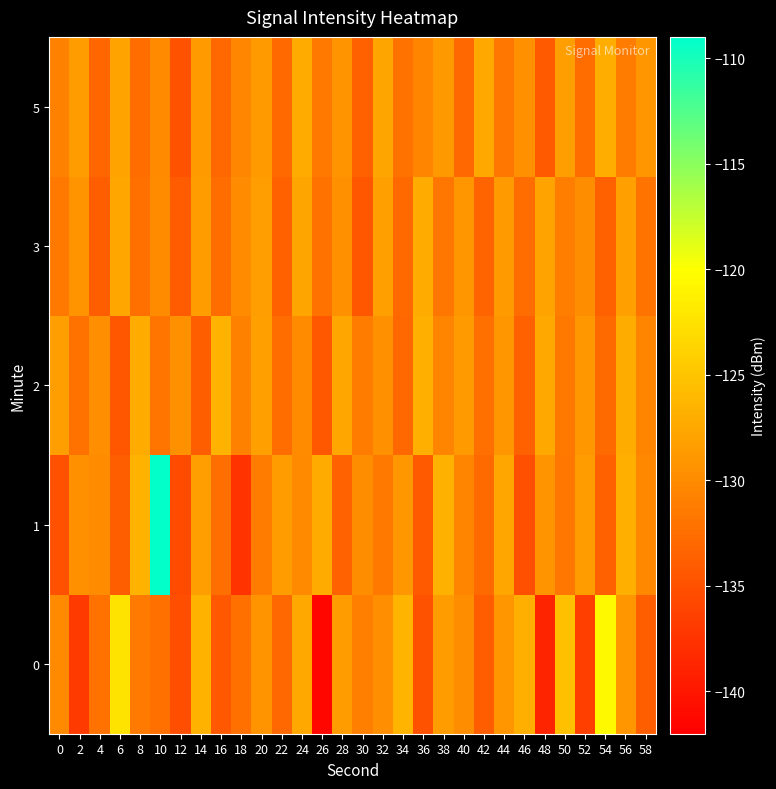

At which category is the sum across all series the highest?

10